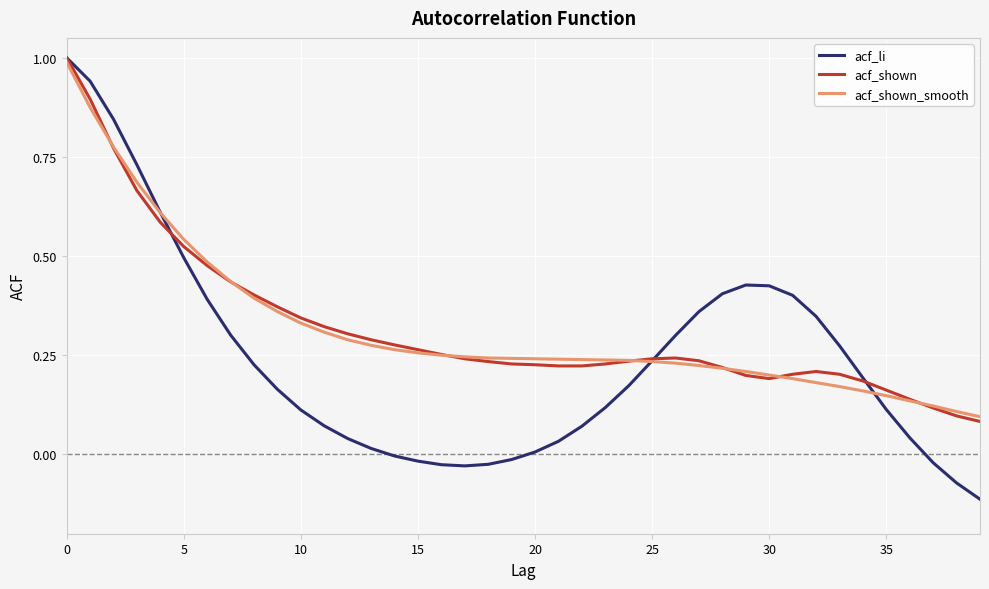

Which series has the largest range (max minus min)?

acf_li